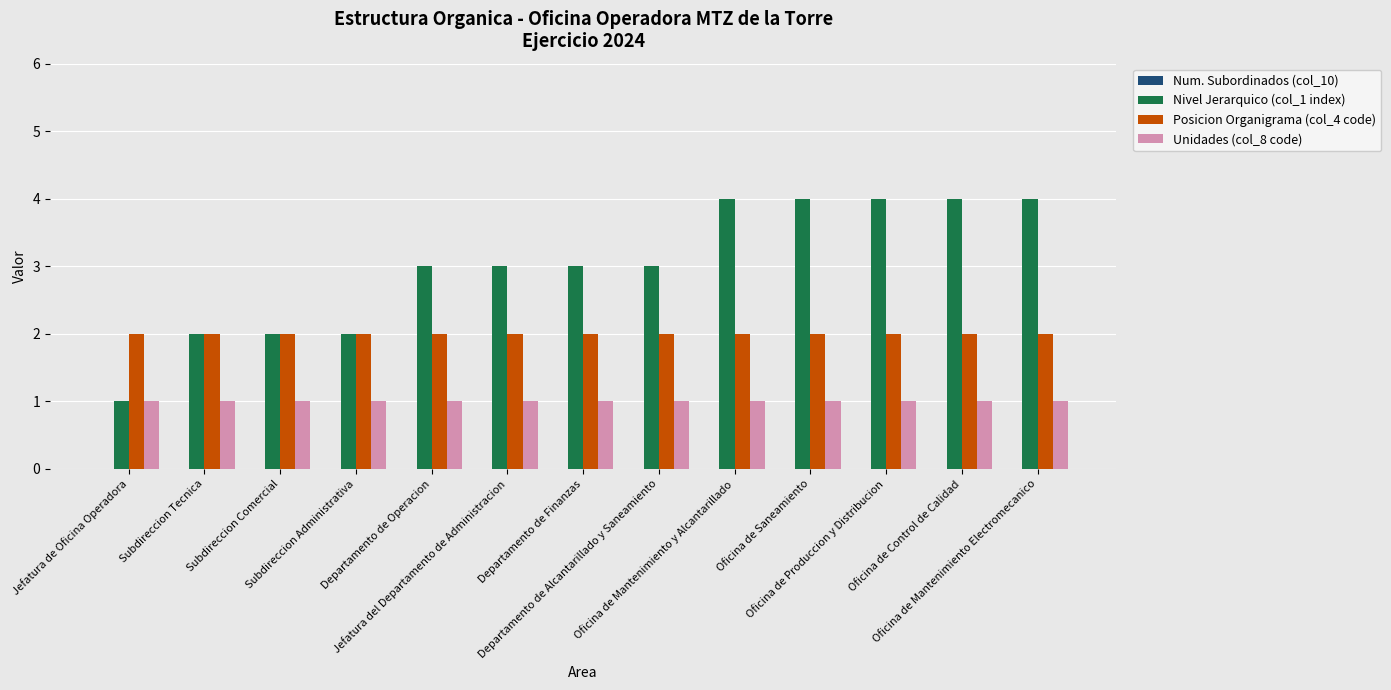

Rank the series by their maximum value, from highest to lowest.

Nivel Jerarquico (col_1 index), Posicion Organigrama (col_4 code), Unidades (col_8 code)